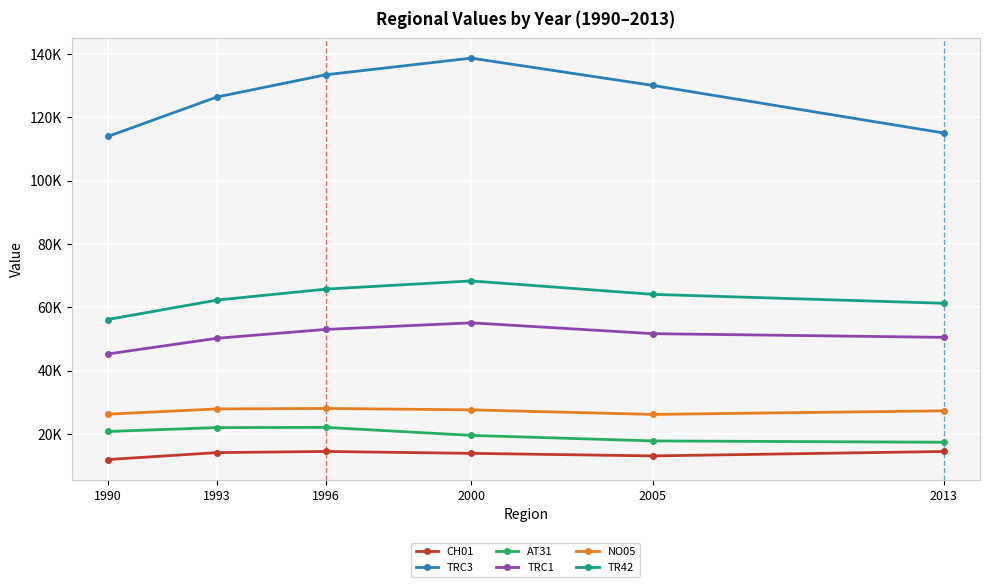

How many interior local peaks does the TRC3 series have?

1